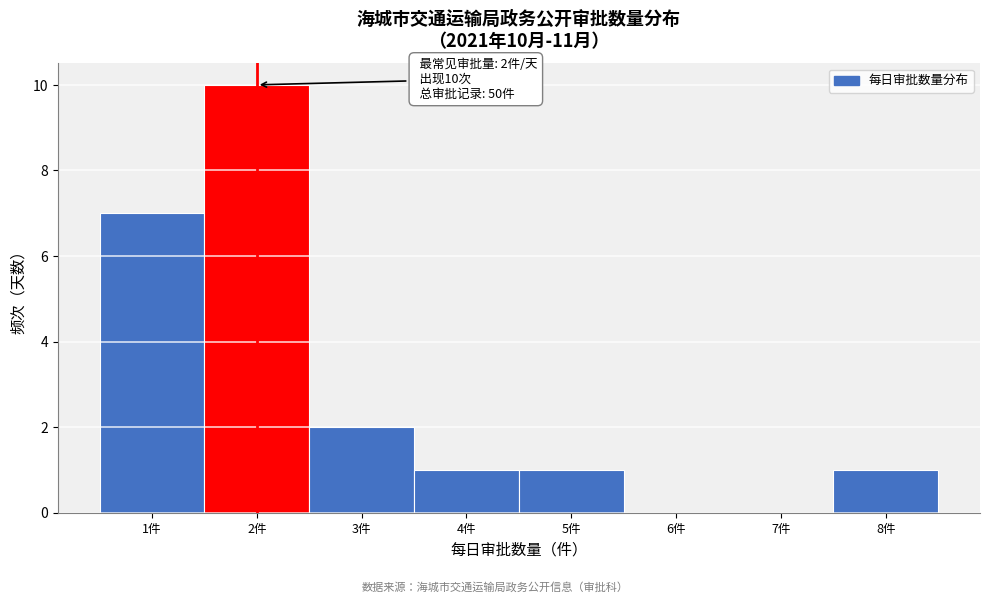

Which range on the x-axis has the tallest bar?

1.5 to 2.5